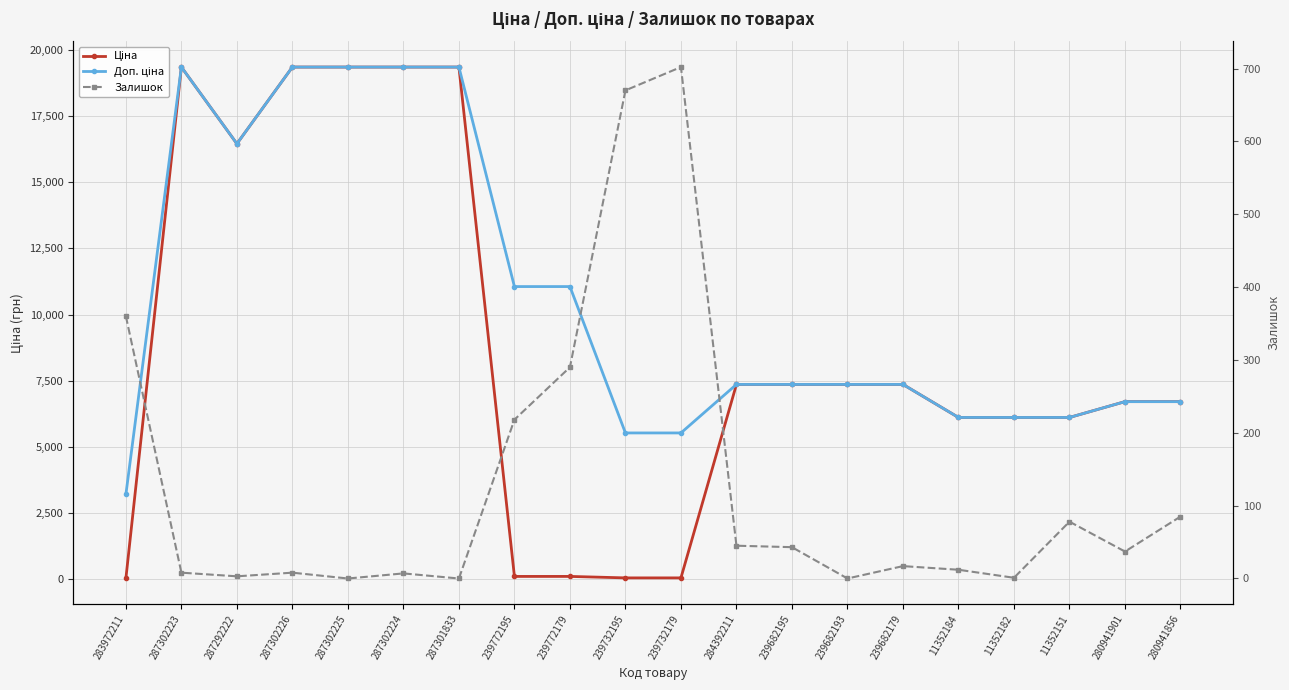

Which series has the largest total across all categories?

Доп. ціна